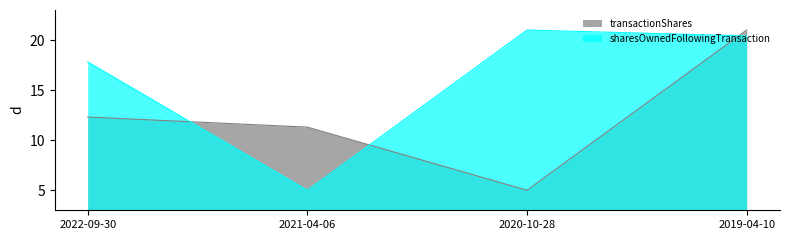

True or false: sharesOwnedFollowingTransaction and transactionShares intersect in this chart.

True